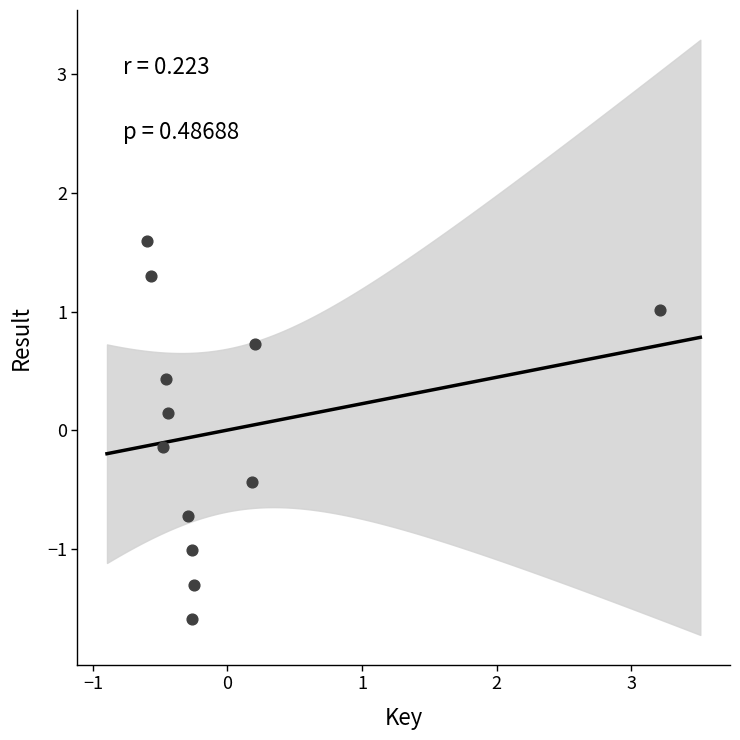

What is the range of X values (max minus min)?

3.8